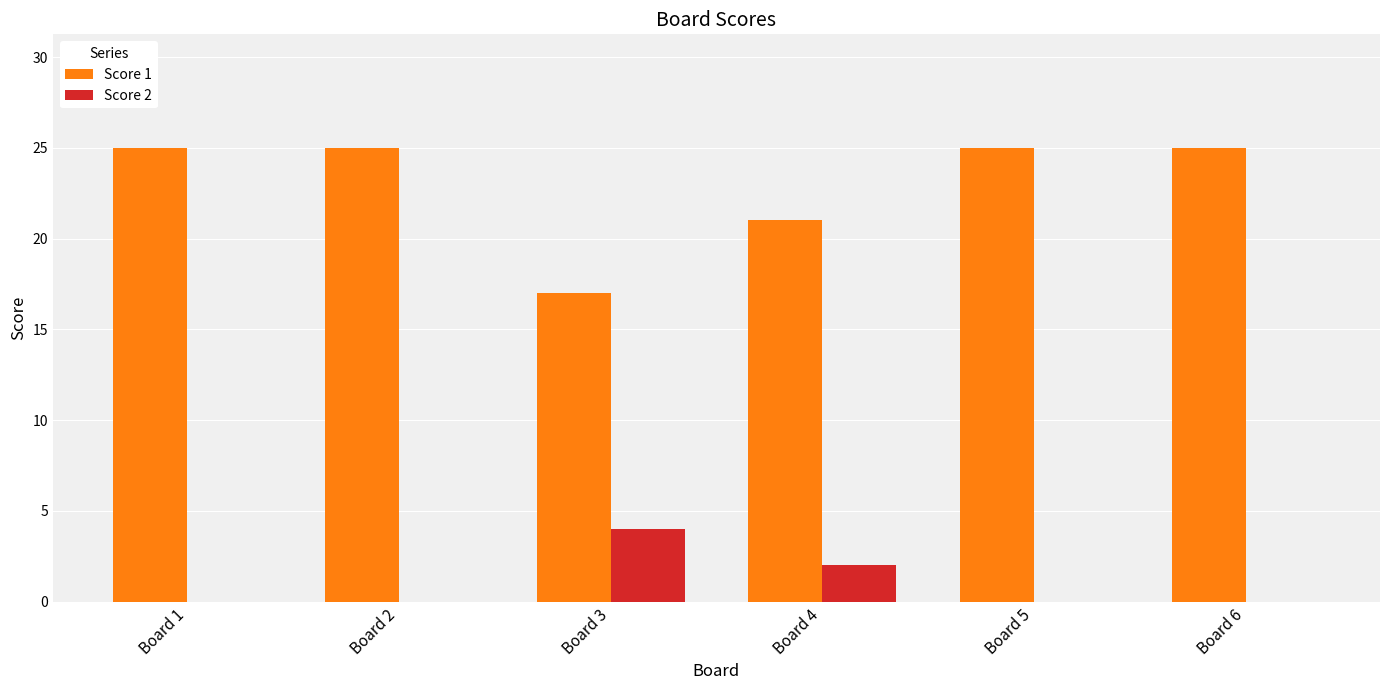

Which series has the largest total across all categories?

Score 1